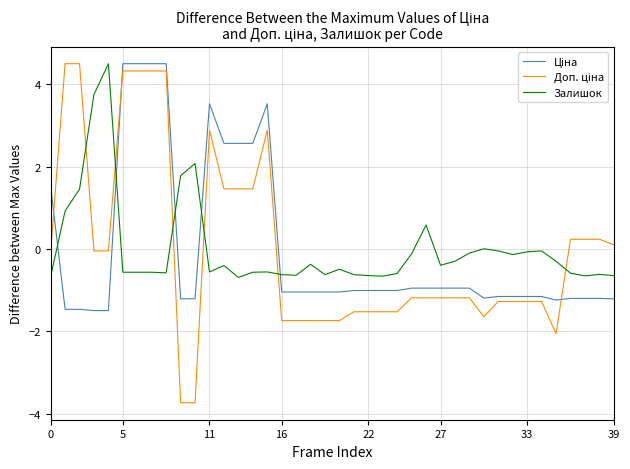

Is this an area chart (filled region under the line)?

No